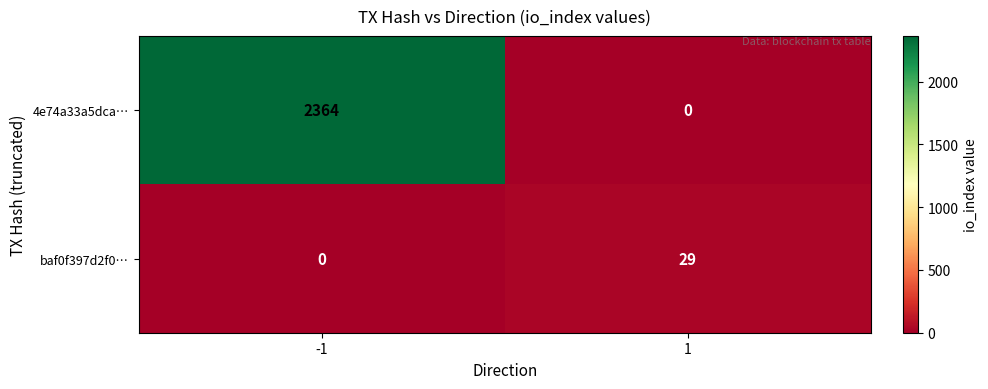

Rank the series by their average value, from lowest to highest.

baf0f397d2f0…, 4e74a33a5dca…